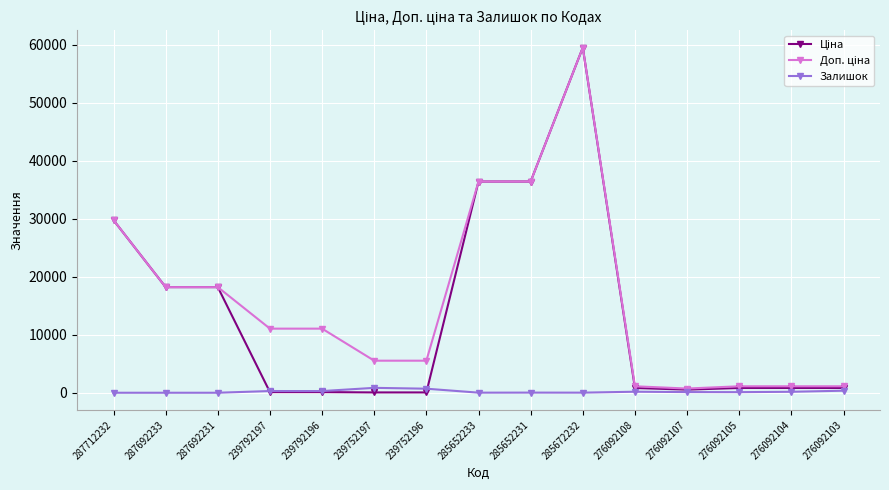

True or false: Залишок has more than 1 interior local peaks.

True